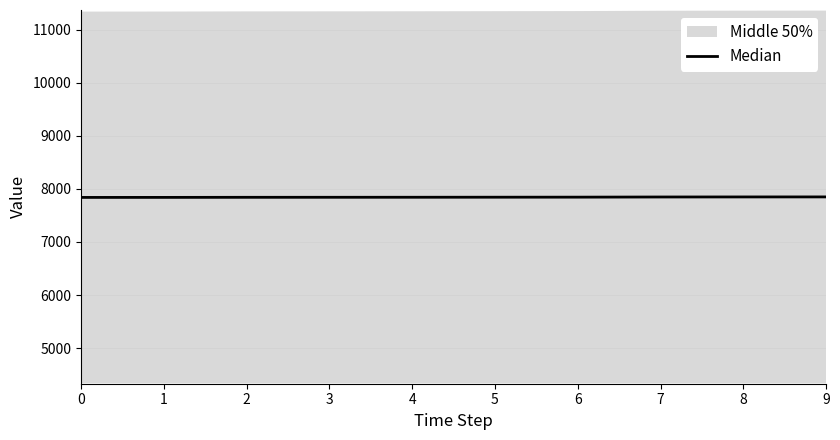

The chart shows a value of 12764.9 at 1. True or false?

False